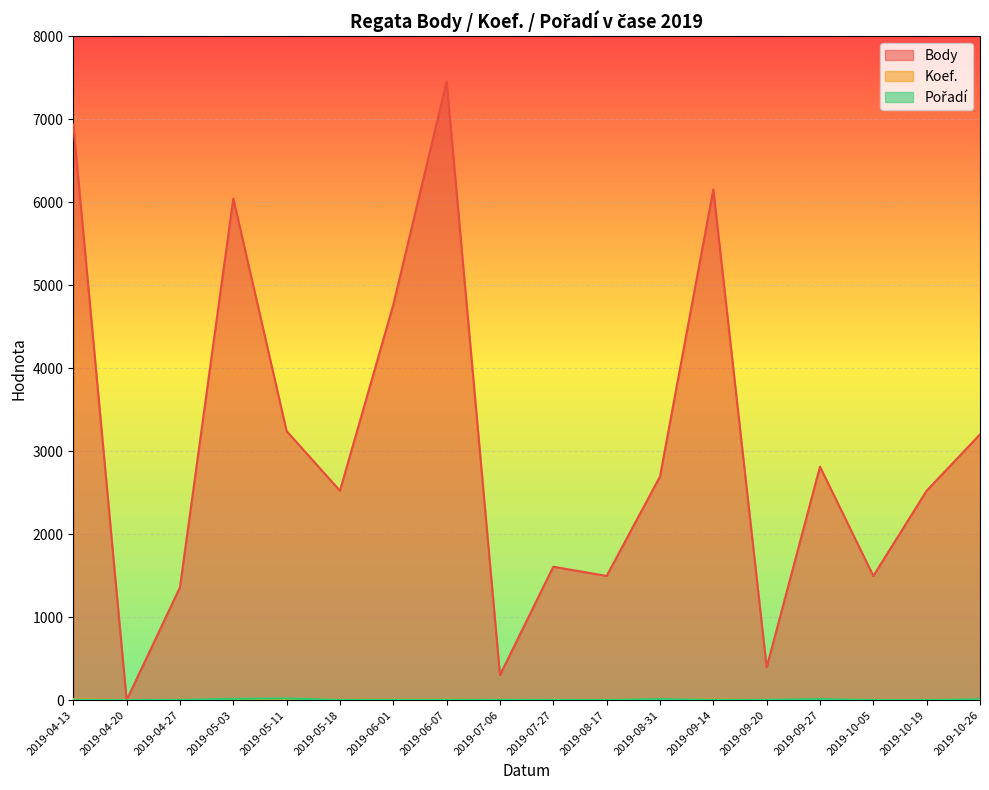

Does the chart display data point markers on the line(s)?

No